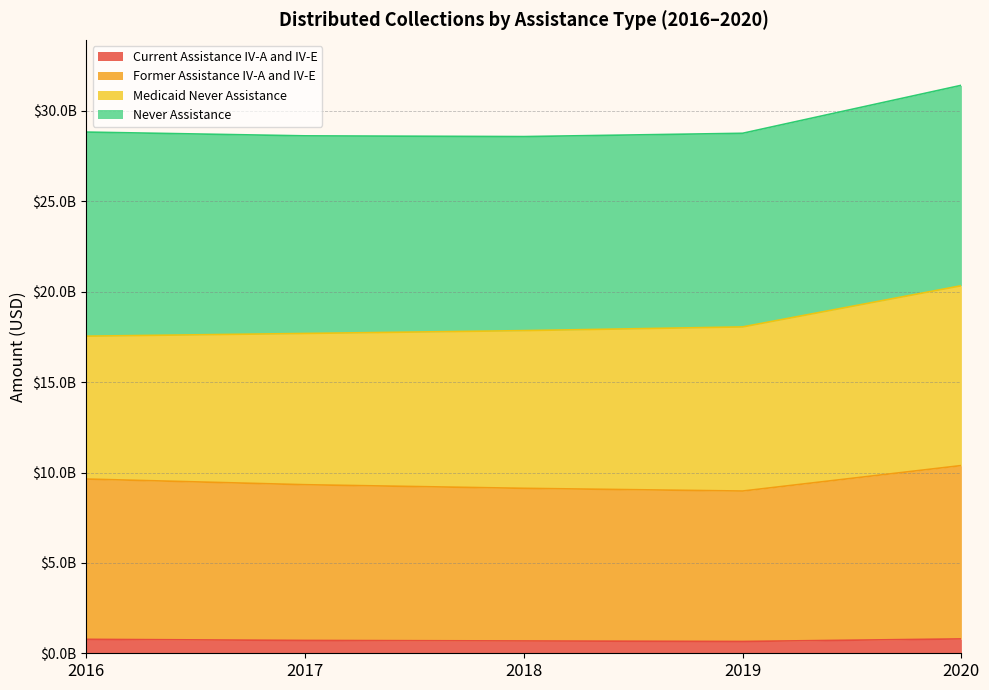

True or false: Former Assistance IV-A and IV-E and Current Assistance IV-A and IV-E intersect in this chart.

False